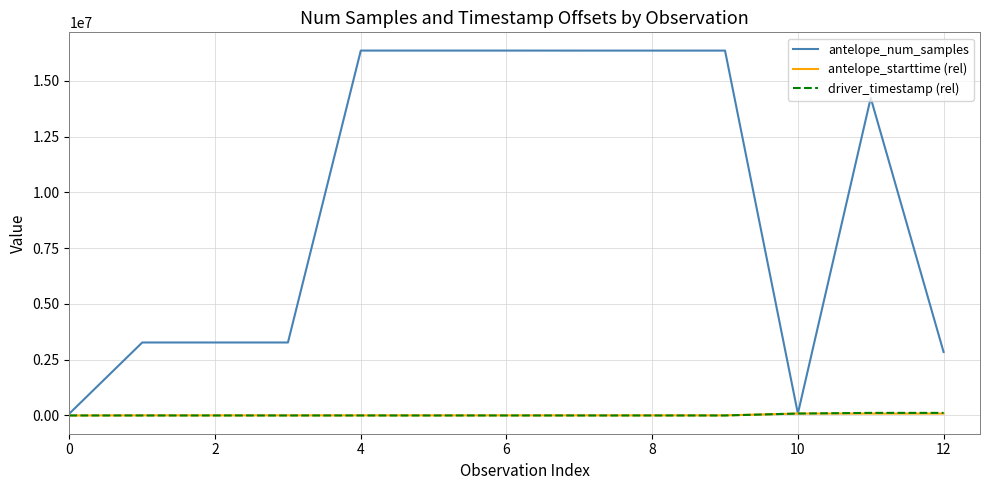

What is the maximum value shown in the chart?

16364086.0